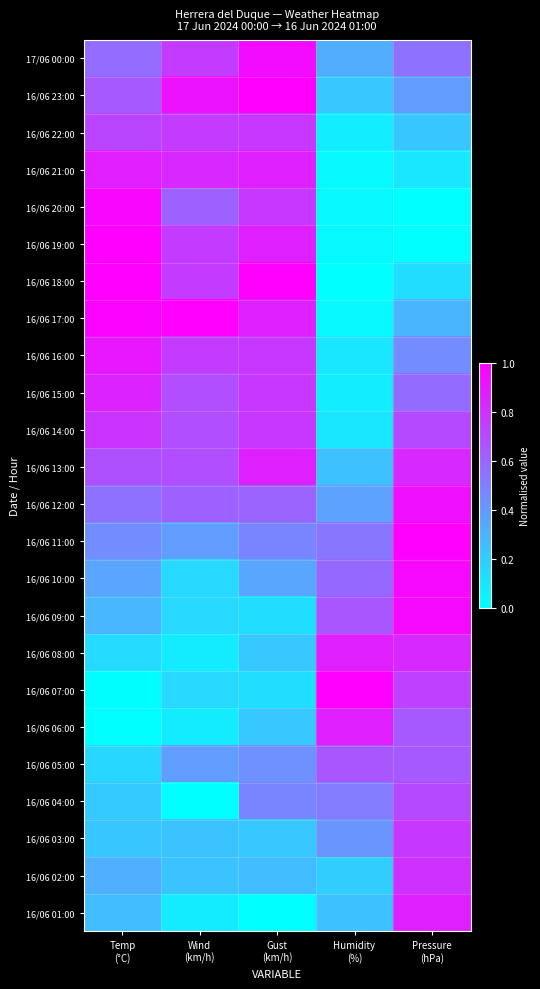

Reading left to right, transcribe all the data shown in this chart.

17/06 00:00: Temp
(°C)=0.6	Wind
(km/h)=0.8	Gust
(km/h)=1.0	Humidity
(%)=0.3	Pressure
(hPa)=0.5
16/06 23:00: Temp
(°C)=0.7	Wind
(km/h)=0.9	Gust
(km/h)=1.0	Humidity
(%)=0.2	Pressure
(hPa)=0.4
16/06 22:00: Temp
(°C)=0.7	Wind
(km/h)=0.8	Gust
(km/h)=0.8	Humidity
(%)=0.1	Pressure
(hPa)=0.2
16/06 21:00: Temp
(°C)=0.9	Wind
(km/h)=0.8	Gust
(km/h)=0.9	Humidity
(%)=0.0	Pressure
(hPa)=0.1
16/06 20:00: Temp
(°C)=1.0	Wind
(km/h)=0.6	Gust
(km/h)=0.8	Humidity
(%)=0.0	Pressure
(hPa)=0.0
16/06 19:00: Temp
(°C)=1.0	Wind
(km/h)=0.8	Gust
(km/h)=0.9	Humidity
(%)=0.0	Pressure
(hPa)=0.0
16/06 18:00: Temp
(°C)=1.0	Wind
(km/h)=0.8	Gust
(km/h)=1.0	Humidity
(%)=0.0	Pressure
(hPa)=0.1
16/06 17:00: Temp
(°C)=1.0	Wind
(km/h)=1.0	Gust
(km/h)=0.9	Humidity
(%)=0.0	Pressure
(hPa)=0.3
16/06 16:00: Temp
(°C)=0.9	Wind
(km/h)=0.8	Gust
(km/h)=0.8	Humidity
(%)=0.1	Pressure
(hPa)=0.5
16/06 15:00: Temp
(°C)=0.9	Wind
(km/h)=0.7	Gust
(km/h)=0.8	Humidity
(%)=0.1	Pressure
(hPa)=0.6
16/06 14:00: Temp
(°C)=0.8	Wind
(km/h)=0.7	Gust
(km/h)=0.8	Humidity
(%)=0.1	Pressure
(hPa)=0.7
16/06 13:00: Temp
(°C)=0.7	Wind
(km/h)=0.7	Gust
(km/h)=0.9	Humidity
(%)=0.2	Pressure
(hPa)=0.8
16/06 12:00: Temp
(°C)=0.6	Wind
(km/h)=0.6	Gust
(km/h)=0.6	Humidity
(%)=0.4	Pressure
(hPa)=0.9
16/06 11:00: Temp
(°C)=0.4	Wind
(km/h)=0.4	Gust
(km/h)=0.5	Humidity
(%)=0.5	Pressure
(hPa)=1.0
16/06 10:00: Temp
(°C)=0.4	Wind
(km/h)=0.2	Gust
(km/h)=0.3	Humidity
(%)=0.6	Pressure
(hPa)=1.0
16/06 09:00: Temp
(°C)=0.3	Wind
(km/h)=0.2	Gust
(km/h)=0.1	Humidity
(%)=0.7	Pressure
(hPa)=1.0
16/06 08:00: Temp
(°C)=0.1	Wind
(km/h)=0.1	Gust
(km/h)=0.2	Humidity
(%)=0.9	Pressure
(hPa)=0.8
16/06 07:00: Temp
(°C)=0.0	Wind
(km/h)=0.2	Gust
(km/h)=0.1	Humidity
(%)=1.0	Pressure
(hPa)=0.7
16/06 06:00: Temp
(°C)=0.0	Wind
(km/h)=0.1	Gust
(km/h)=0.2	Humidity
(%)=0.9	Pressure
(hPa)=0.6
16/06 05:00: Temp
(°C)=0.2	Wind
(km/h)=0.4	Gust
(km/h)=0.4	Humidity
(%)=0.7	Pressure
(hPa)=0.6
16/06 04:00: Temp
(°C)=0.2	Wind
(km/h)=0.0	Gust
(km/h)=0.5	Humidity
(%)=0.5	Pressure
(hPa)=0.7
16/06 03:00: Temp
(°C)=0.2	Wind
(km/h)=0.2	Gust
(km/h)=0.2	Humidity
(%)=0.4	Pressure
(hPa)=0.8
16/06 02:00: Temp
(°C)=0.3	Wind
(km/h)=0.2	Gust
(km/h)=0.3	Humidity
(%)=0.2	Pressure
(hPa)=0.8
16/06 01:00: Temp
(°C)=0.3	Wind
(km/h)=0.1	Gust
(km/h)=0.0	Humidity
(%)=0.2	Pressure
(hPa)=0.9